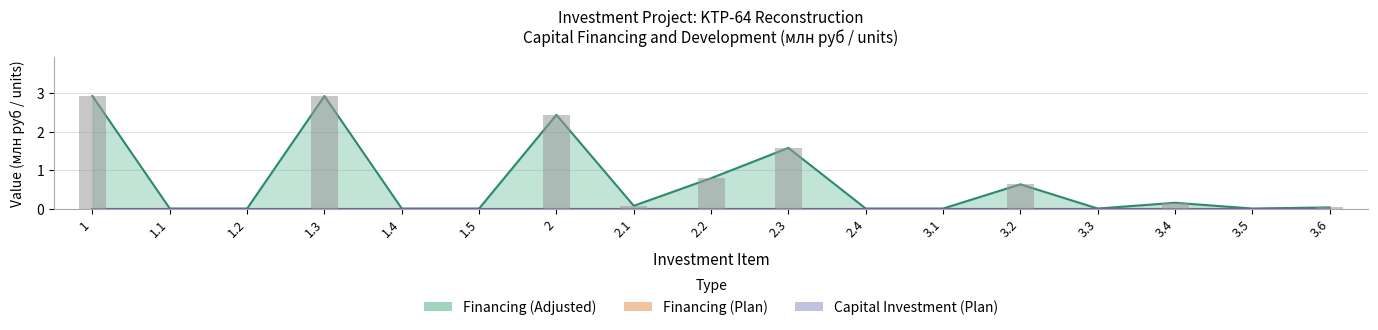

The Financing (Adjusted) series shows 0.0 at 1.4. True or false?

True